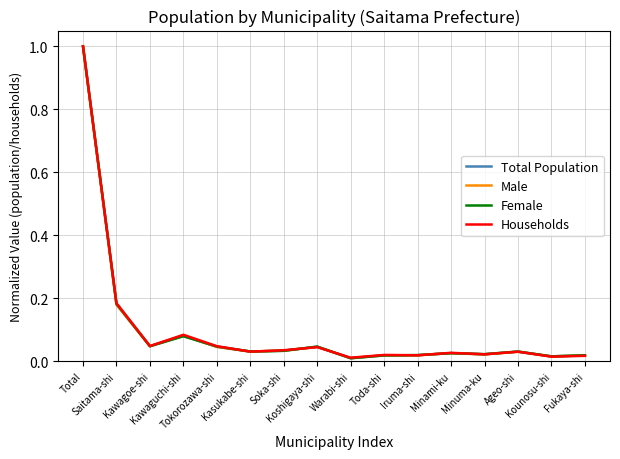

What is the highest value of the Female series?

1.0